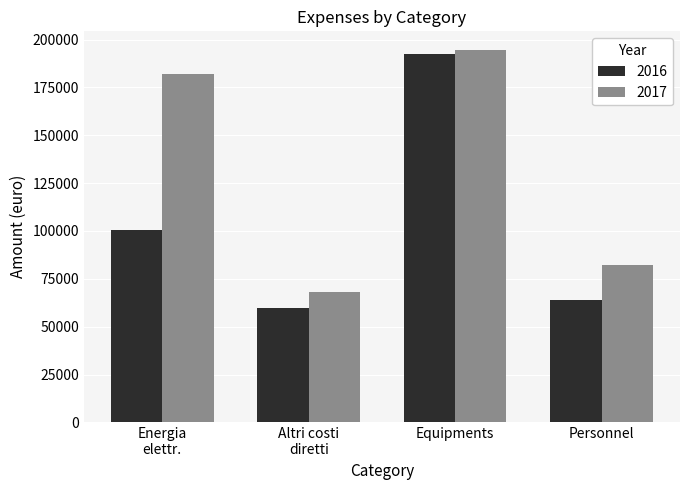

Which category has the highest value across all series?

Equipments